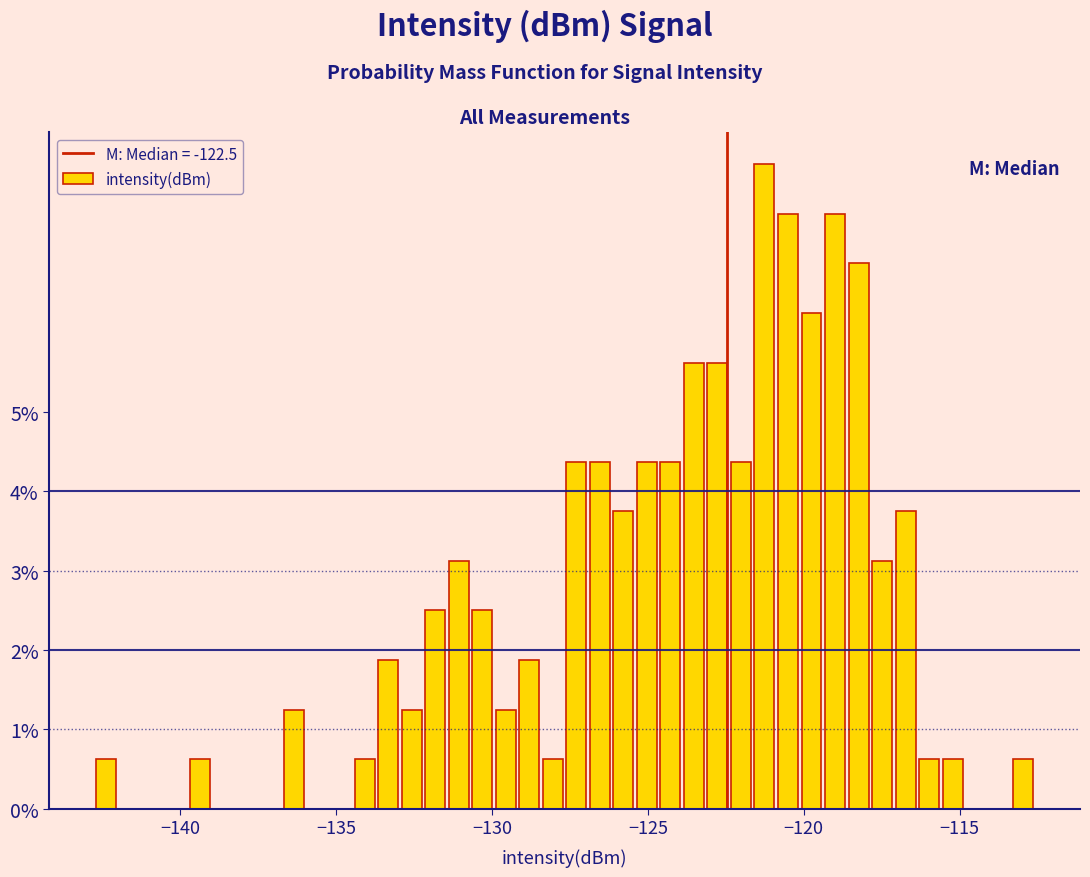

Read against the x-axis, roughly where is the centre of the tallest bar?

-121.5